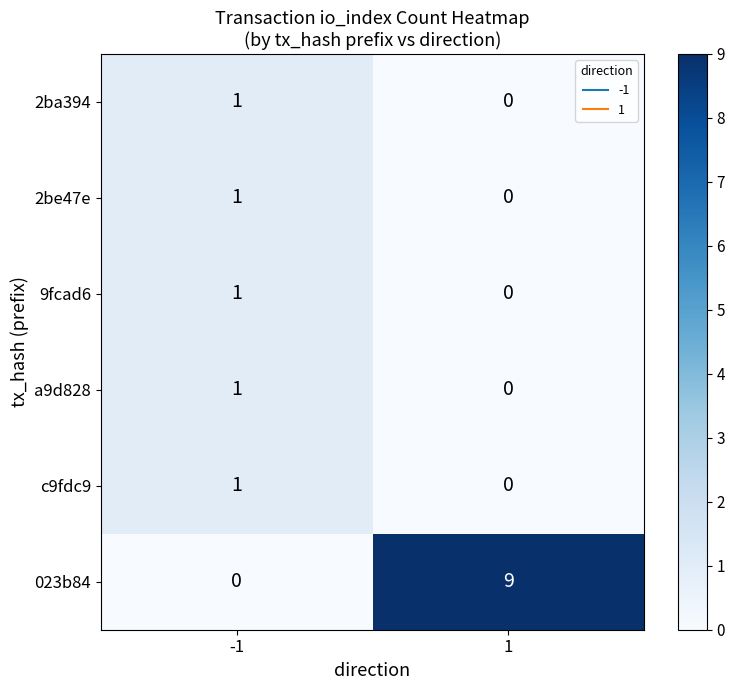

Reading right to left, list all the values displayed in this chart.

2ba394: 1=0	-1=1
2be47e: 1=0	-1=1
9fcad6: 1=0	-1=1
a9d828: 1=0	-1=1
c9fdc9: 1=0	-1=1
023b84: 1=9	-1=0